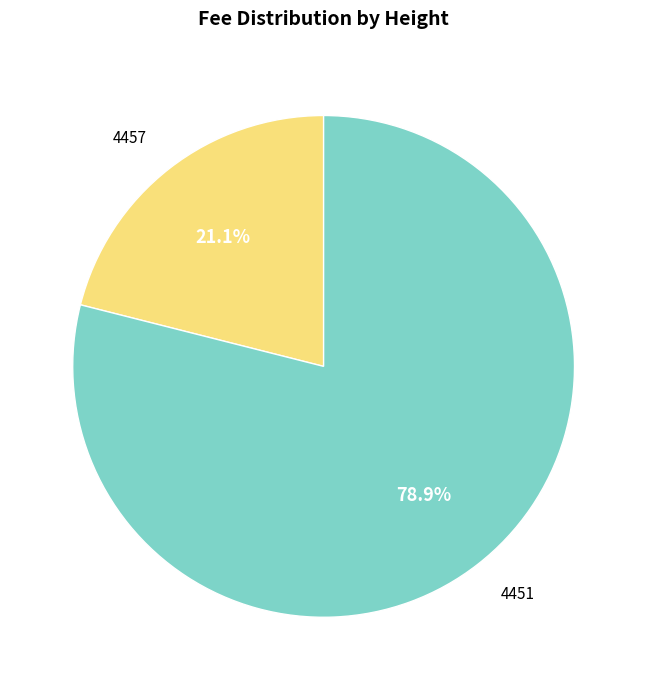

How many slices are in this pie chart?

2